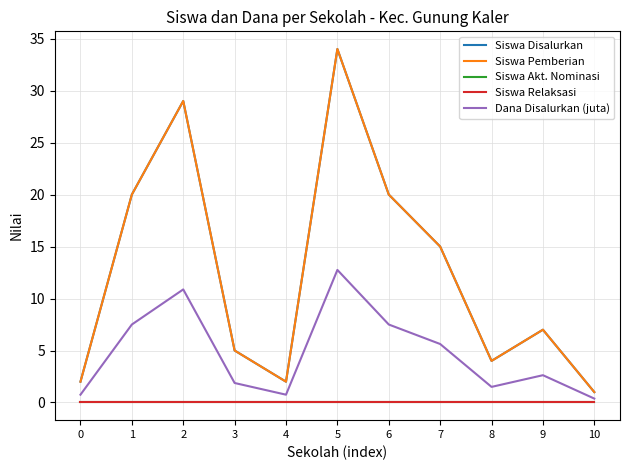

List the series in order of their peak value, lowest first.

Siswa Akt. Nominasi, Siswa Relaksasi, Dana Disalurkan (juta), Siswa Disalurkan, Siswa Pemberian